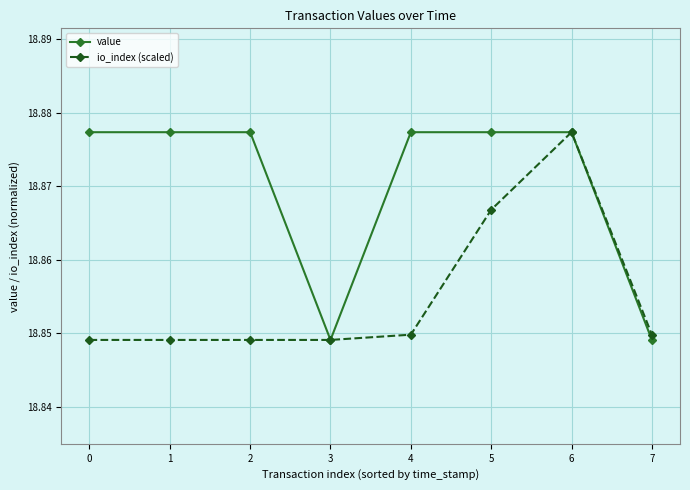

Between 3 and 5, which series saw the biggest shift?

value